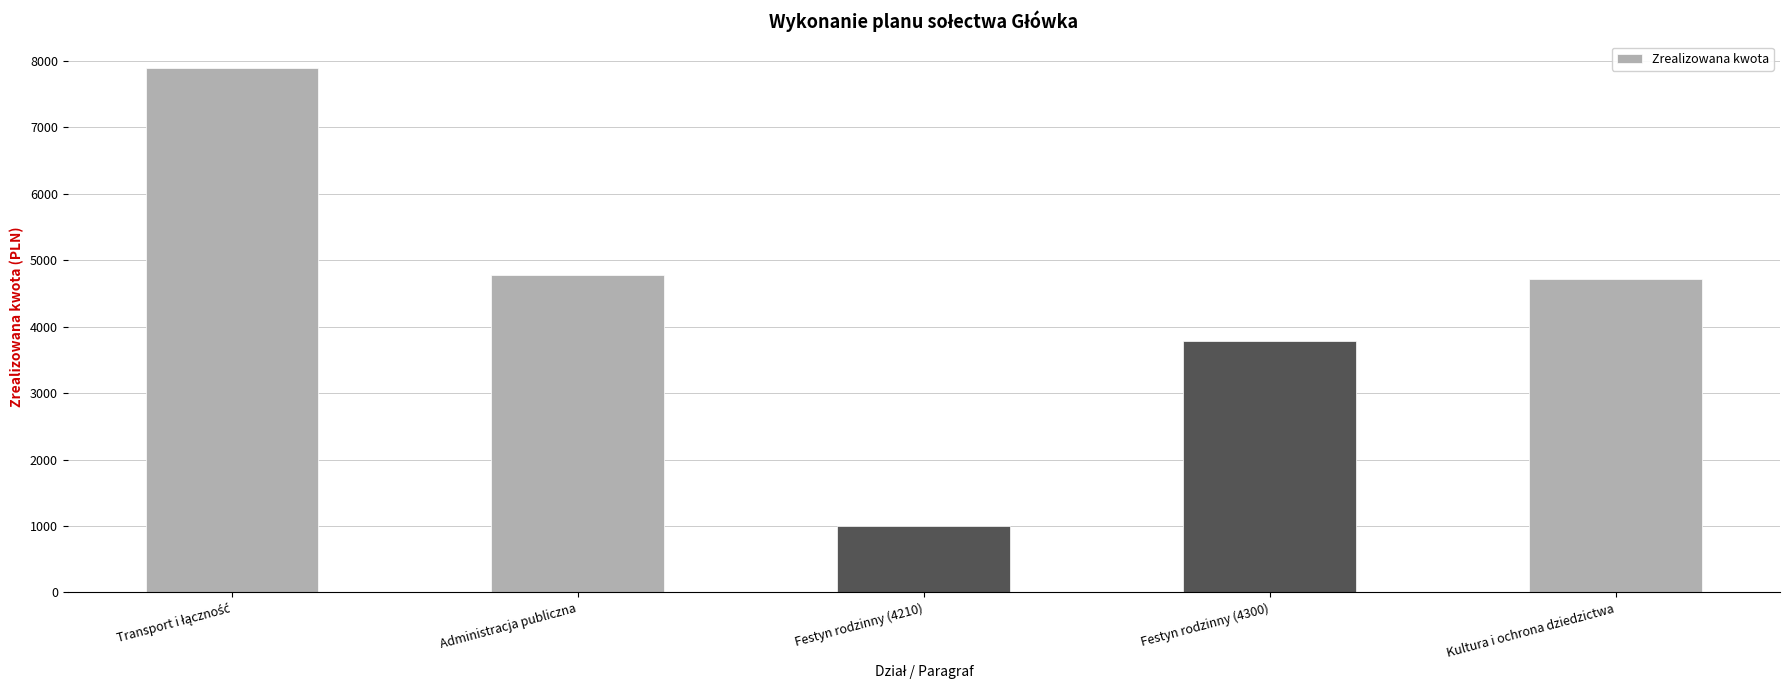

What is the maximum value shown in the chart?

7893.1